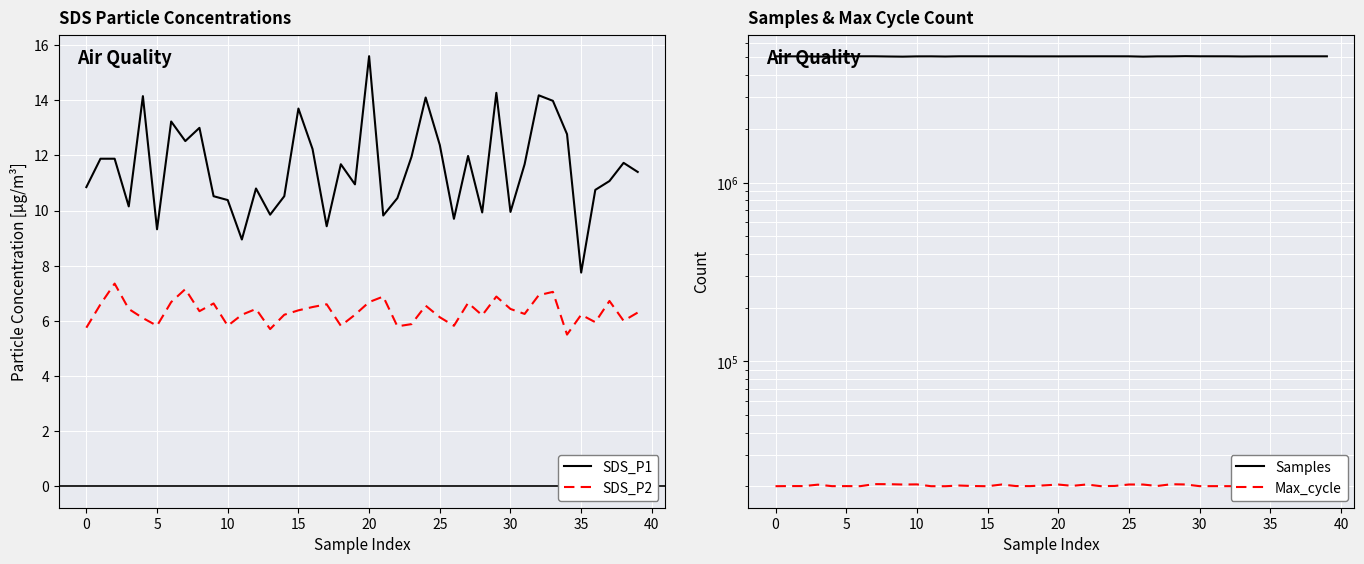

What is the label of the 19th point from the right?

21